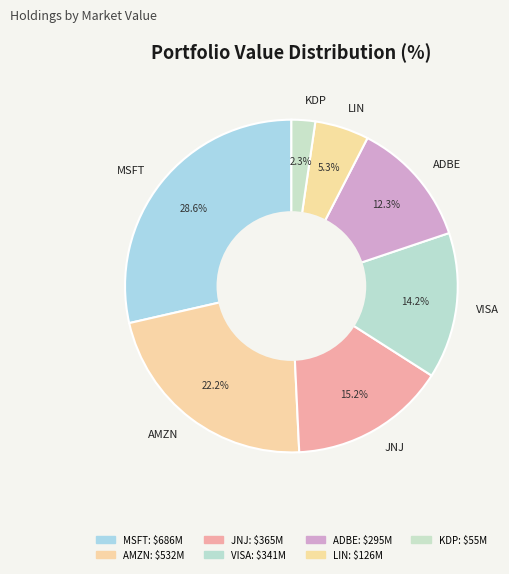

Count the number of slices in the pie.

7